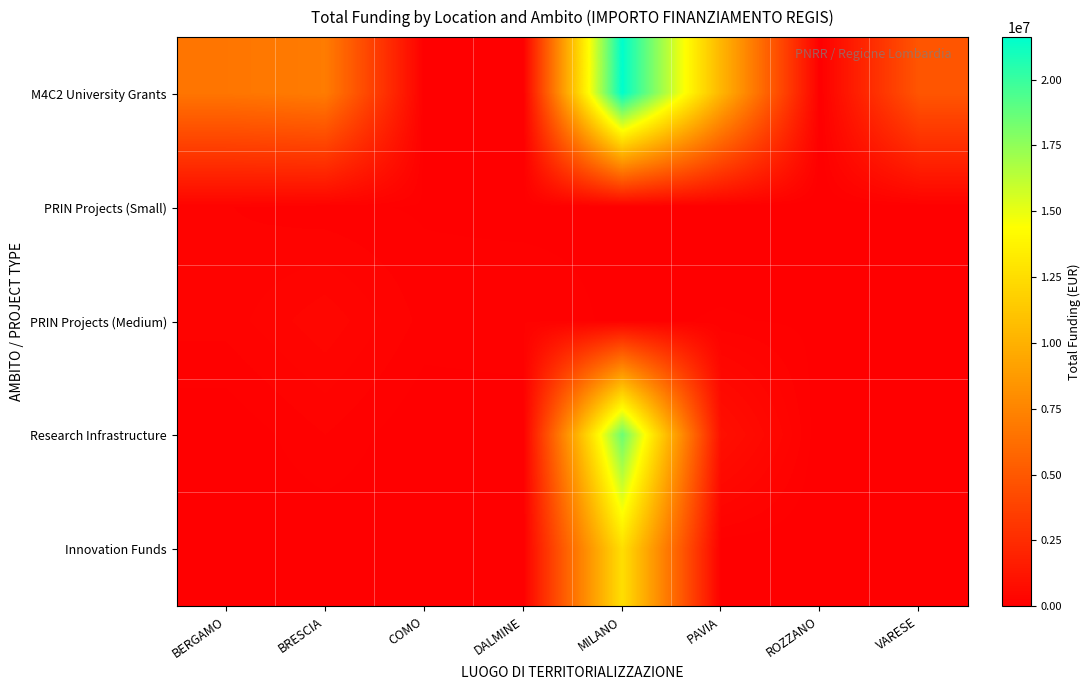

List the series in order of their peak value, lowest first.

PRIN Projects (Small), PRIN Projects (Medium), Innovation Funds, Research Infrastructure, M4C2 University Grants